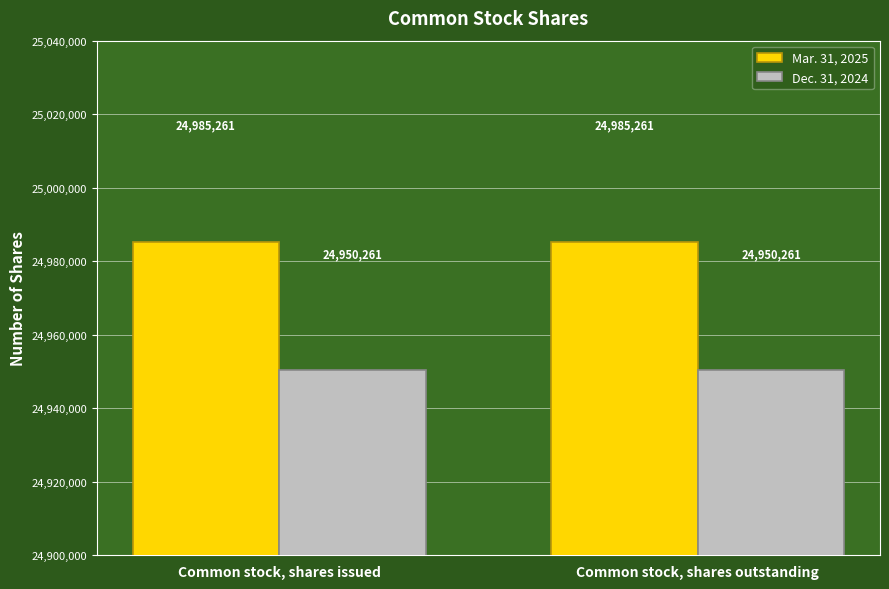

Is it true that Mar. 31, 2025 equals 41381260 at Common stock, shares outstanding?

False